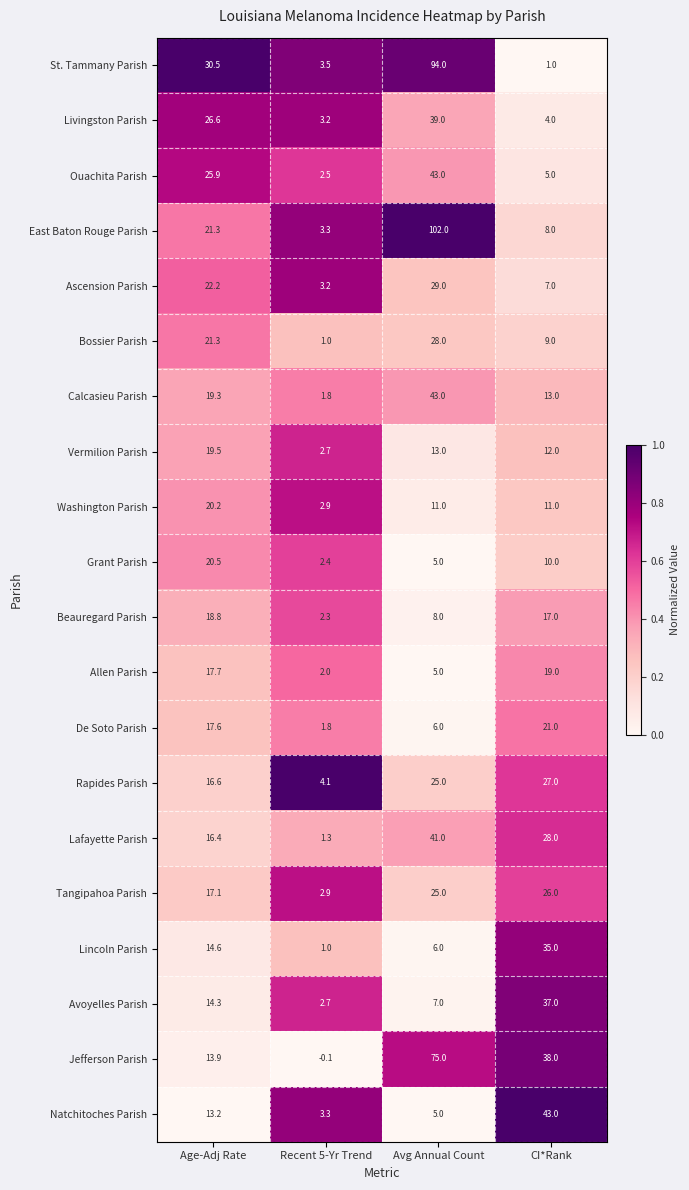

Which category has the lowest value in the Jefferson Parish series?

Recent 5-Yr Trend